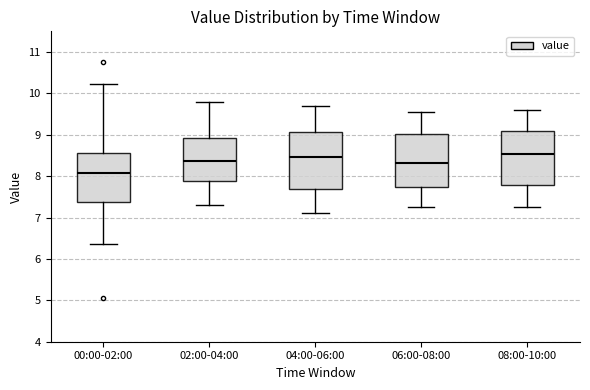

Where is the upper edge of the box for 06:00-08:00 on the y-axis? The values are not printed on the chart, so give them approximately, as read against the axis.

9.0